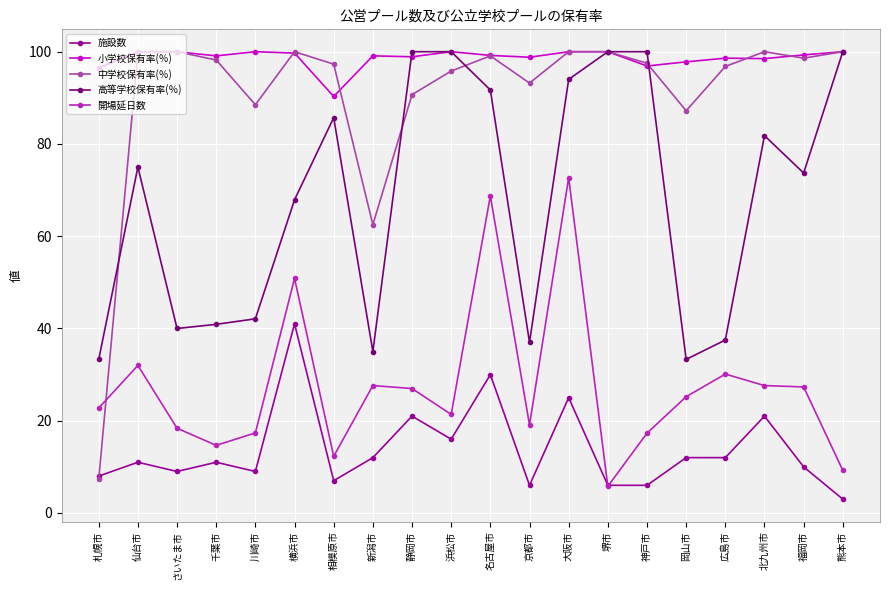

Rank the series at 静岡市 from lowest to highest value.

施設数, 開場延日数, 中学校保有率(％), 小学校保有率(％), 高等学校保有率(％)